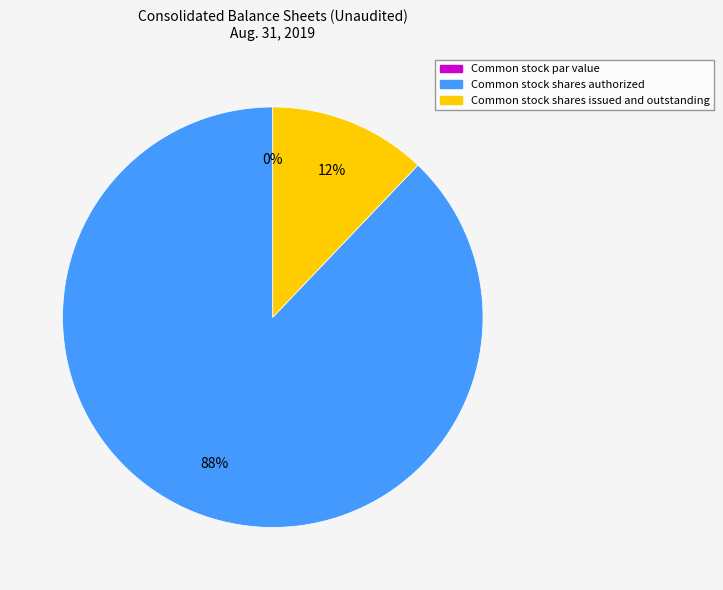

To the nearest percent, what is the difference between the Common stock shares issued and outstanding and Common stock par value slice percentages?

12%